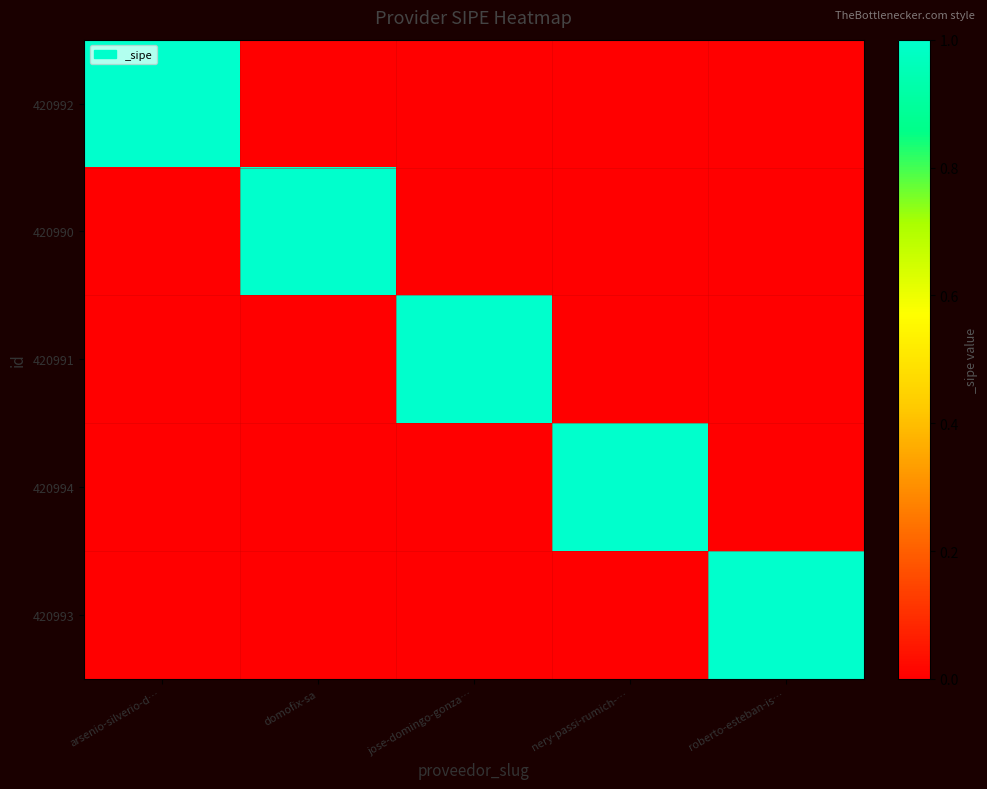

How many categories are shown in the chart?

5